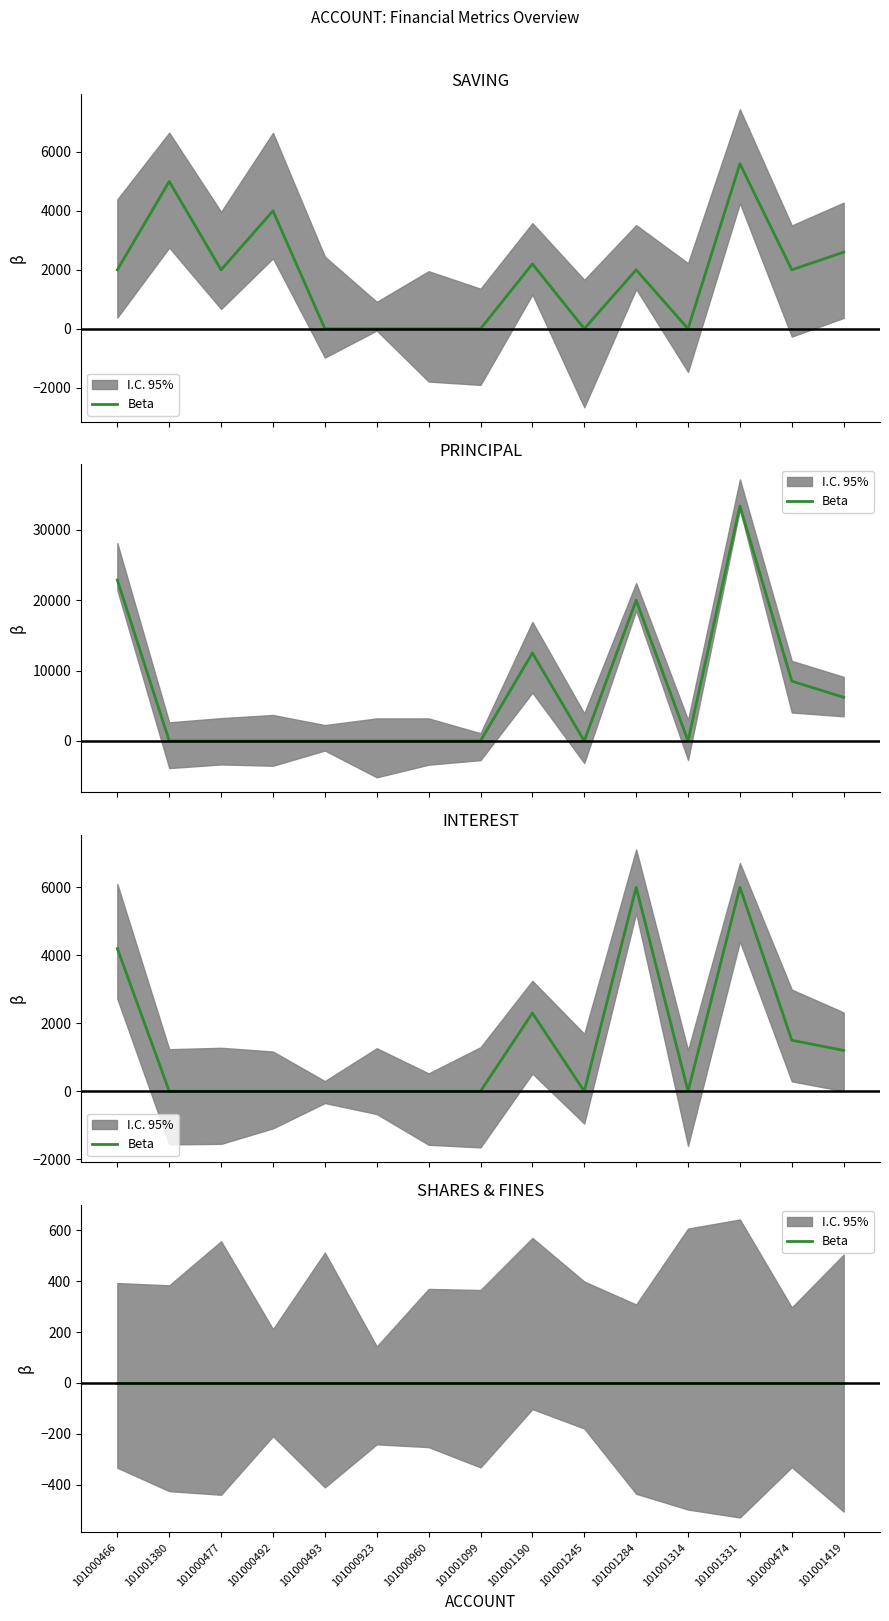

In PRINCIPAL, how many points are higher than both neighbors (excluding endpoints)?

3